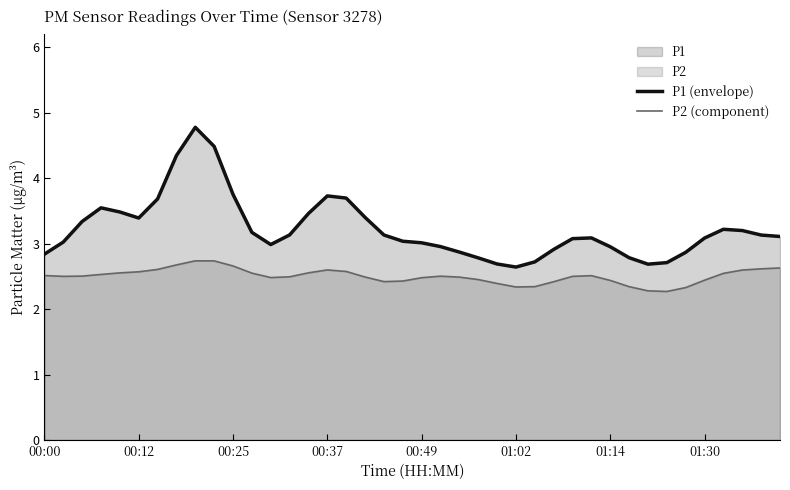

List the series in order of their overall mean, highest first.

P1 (envelope), P2 (component)